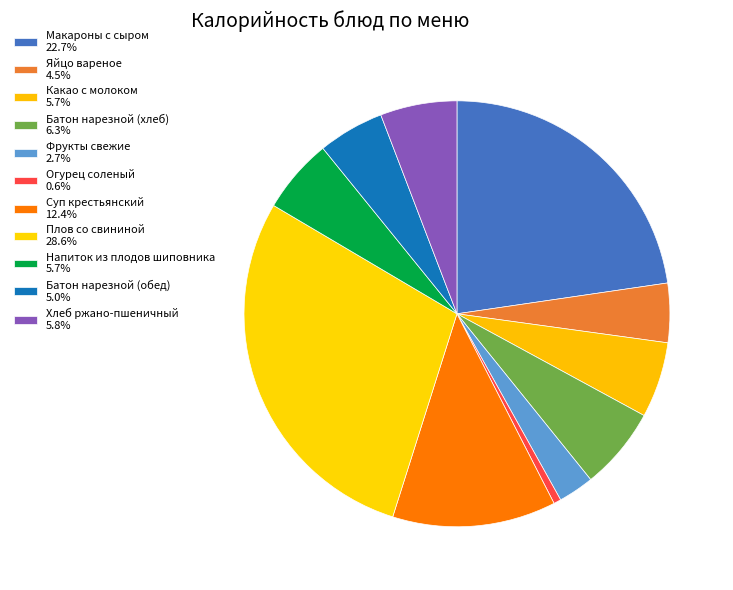

What is the ratio of the value at Хлеб ржано-пшеничный to the value at Яйцо вареное?

1.3